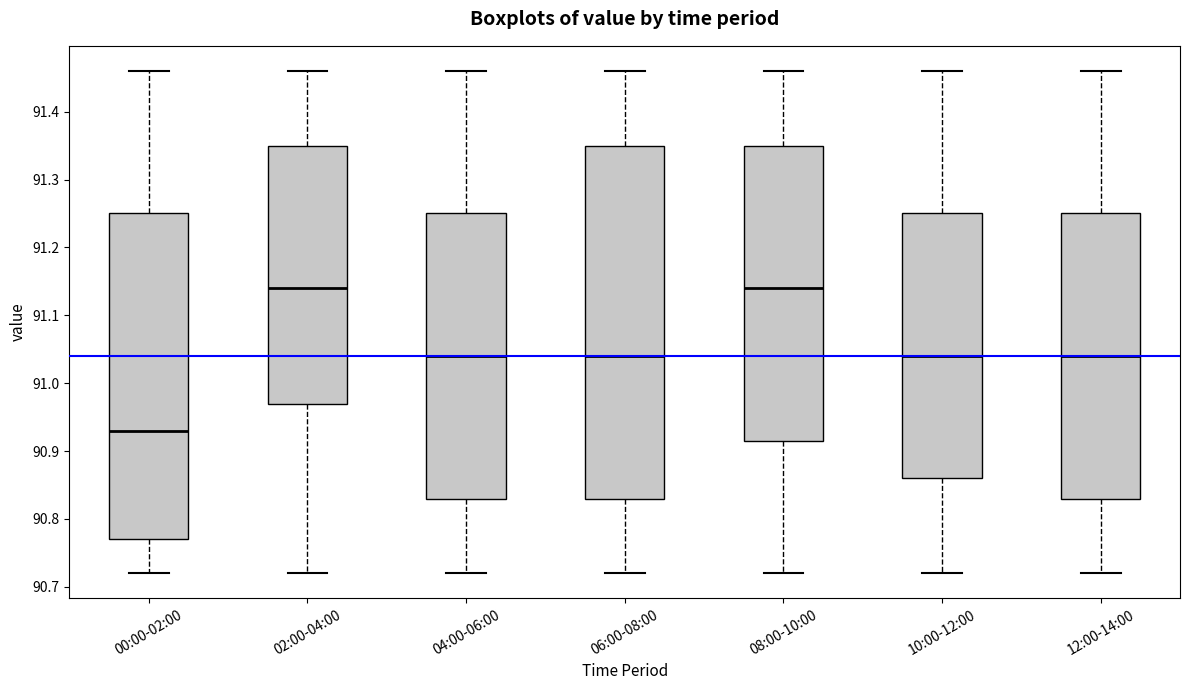

Reading left to right, transcribe this box plot: for each box, give where its median line is, the range the box spans, and where its two whiskers end, as read against the y-axis. The values are not printed on the chart, so give them approximately, as read against the axis.

00:00-02:00: median 90.93, box 90.77 to 91.25, whiskers 90.72 to 91.46
02:00-04:00: median 91.14, box 90.97 to 91.35, whiskers 90.72 to 91.46
04:00-06:00: median 91.04, box 90.83 to 91.25, whiskers 90.72 to 91.46
06:00-08:00: median 91.04, box 90.83 to 91.35, whiskers 90.72 to 91.46
08:00-10:00: median 91.14, box 90.92 to 91.35, whiskers 90.72 to 91.46
10:00-12:00: median 91.04, box 90.86 to 91.25, whiskers 90.72 to 91.46
12:00-14:00: median 91.04, box 90.83 to 91.25, whiskers 90.72 to 91.46